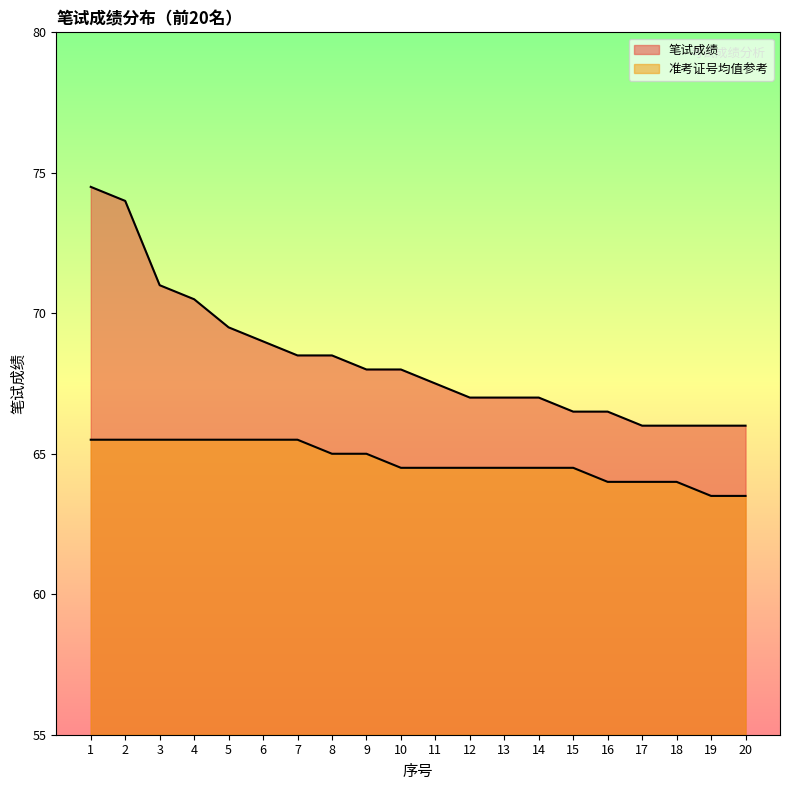

What is the value of the 笔试成绩 point at the 15th from the left?

66.5